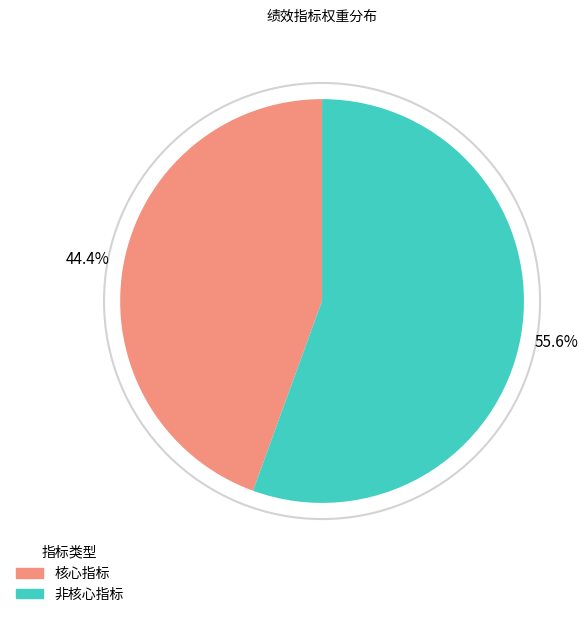

Is there any slice that represents more than half of the pie?

Yes